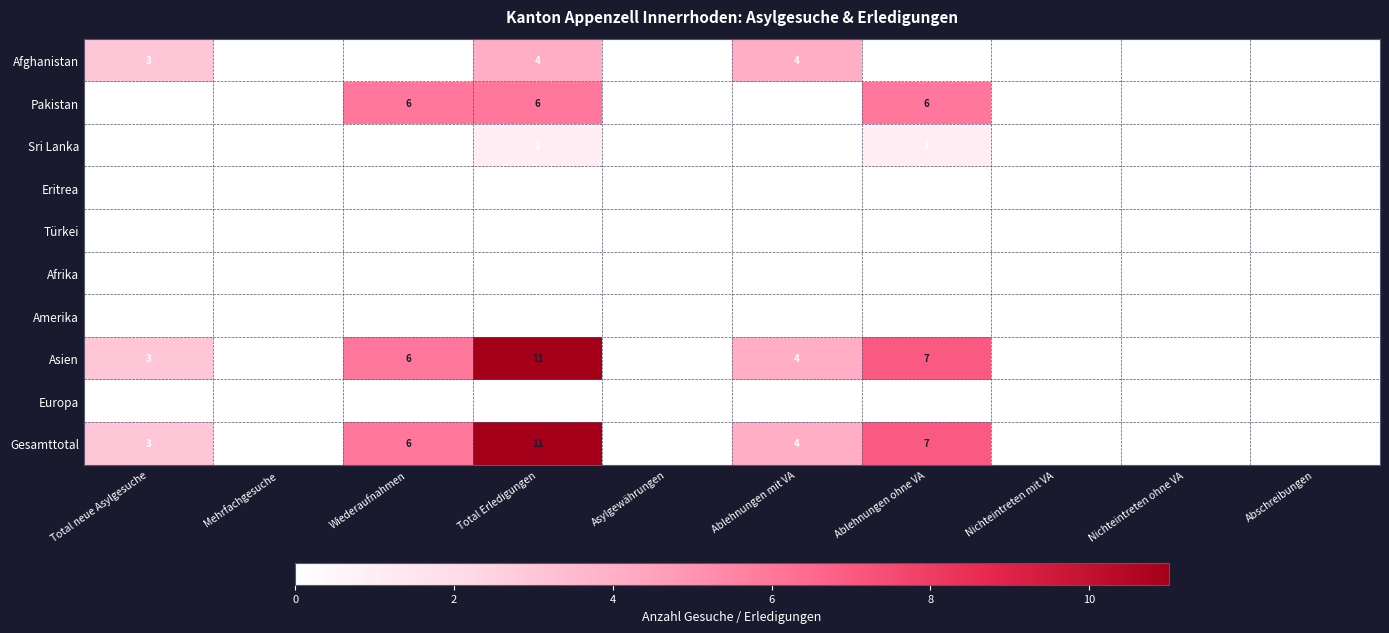

True or false: Europa has a value of 0 at Wiederaufnahmen.

True